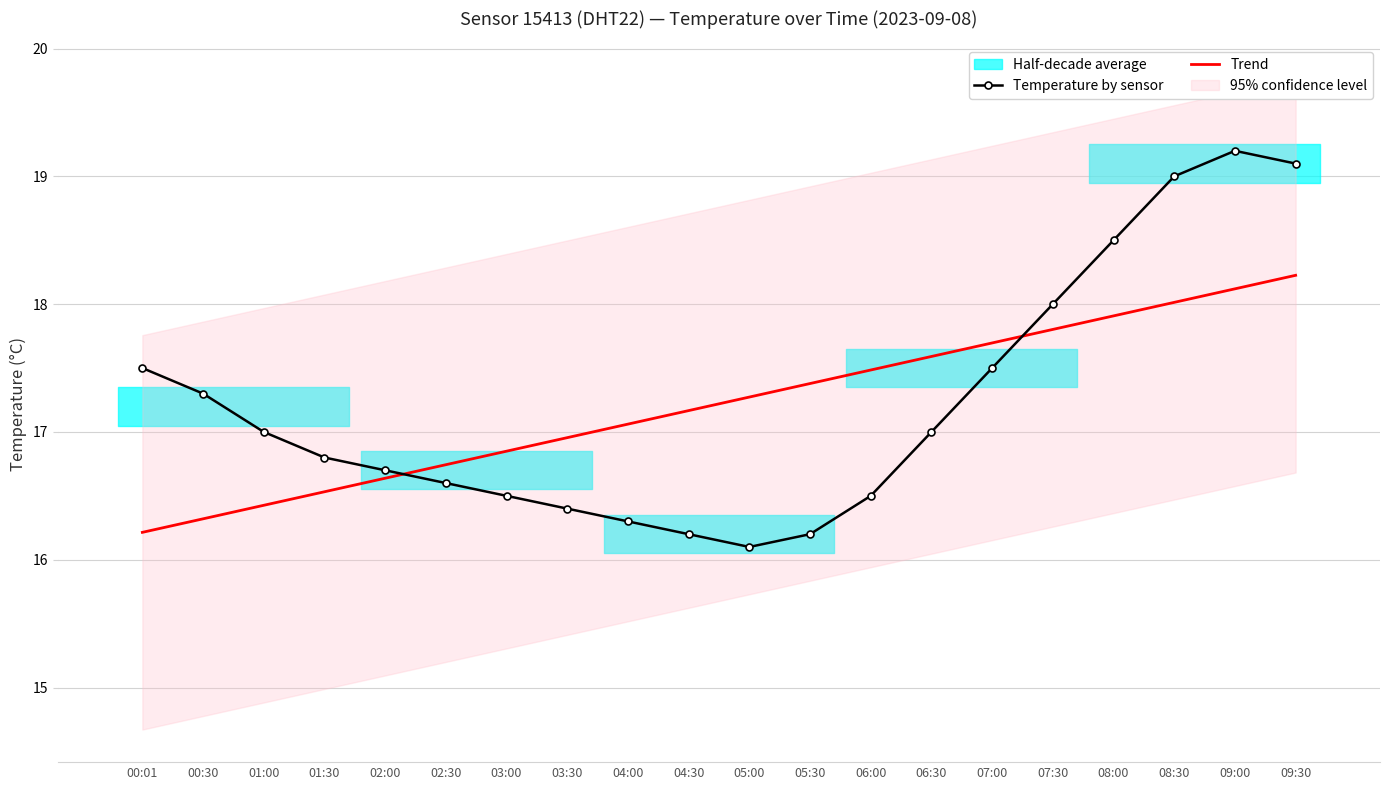

Reading left to right, transcribe all the data shown in this chart.

Temperature by sensor: 00:01=17.5	00:30=17.3	01:00=17.0	01:30=16.8	02:00=16.7	02:30=16.6	03:00=16.5	03:30=16.4	04:00=16.3	04:30=16.2	05:00=16.1	05:30=16.2	06:00=16.5	06:30=17.0	07:00=17.5	07:30=18.0	08:00=18.5	08:30=19.0	09:00=19.2	09:30=19.1
Trend: 00:01=16.2	00:30=16.3	01:00=16.4	01:30=16.5	02:00=16.6	02:30=16.7	03:00=16.8	03:30=17.0	04:00=17.1	04:30=17.2	05:00=17.3	05:30=17.4	06:00=17.5	06:30=17.6	07:00=17.7	07:30=17.8	08:00=17.9	08:30=18.0	09:00=18.1	09:30=18.2